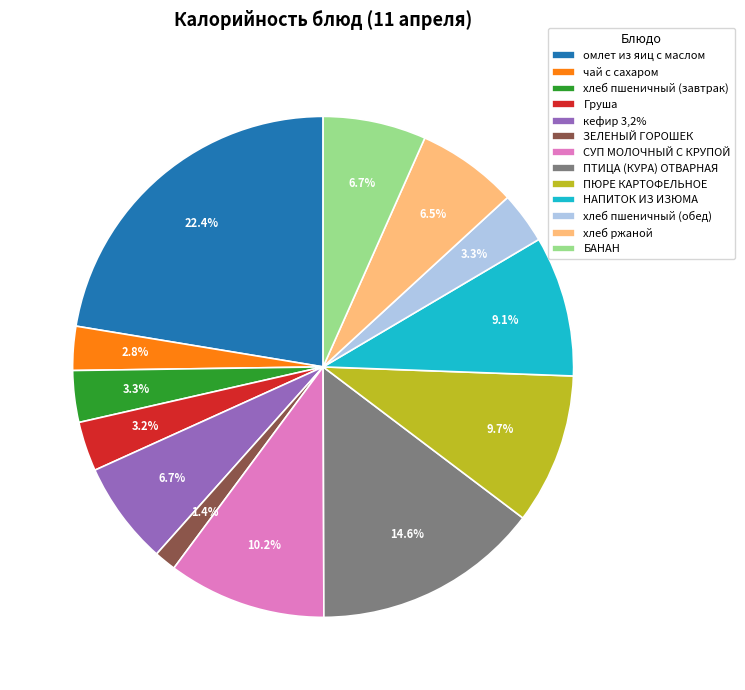

Count the number of slices in the pie.

13